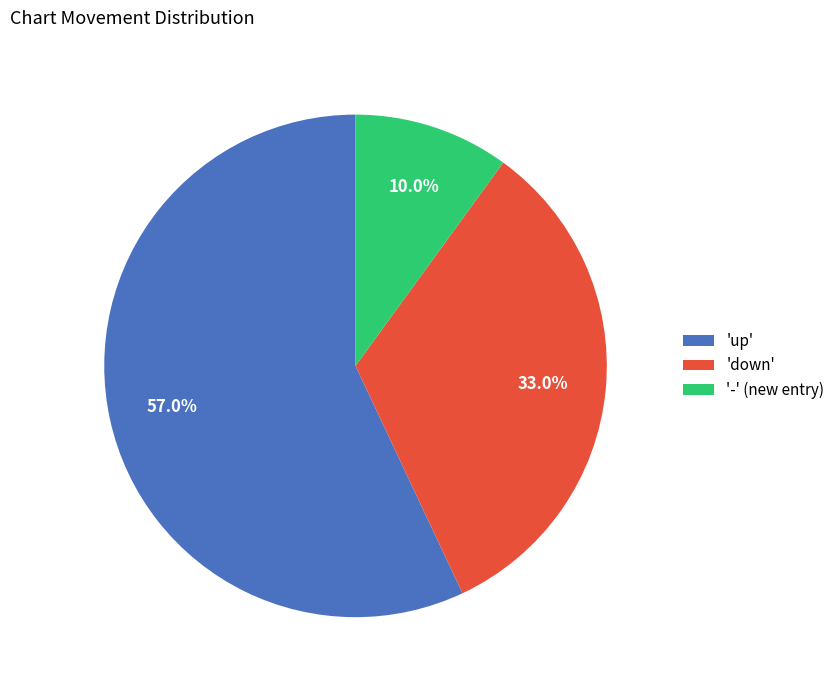

Between '-' (new entry) and 'up', which is larger?

'up'